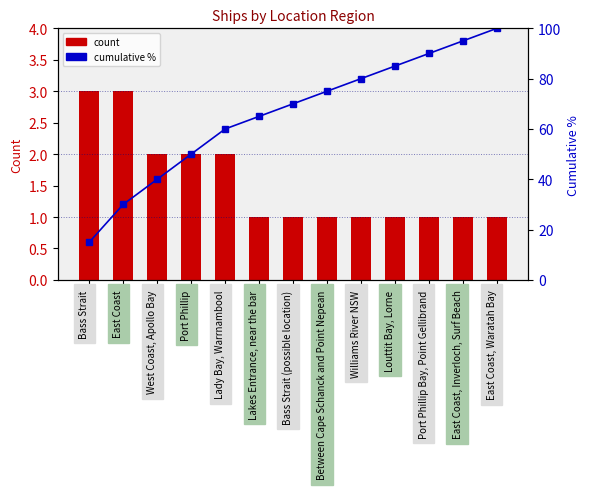

The Count series shows 1 at Louttit Bay, Lorne. True or false?

True